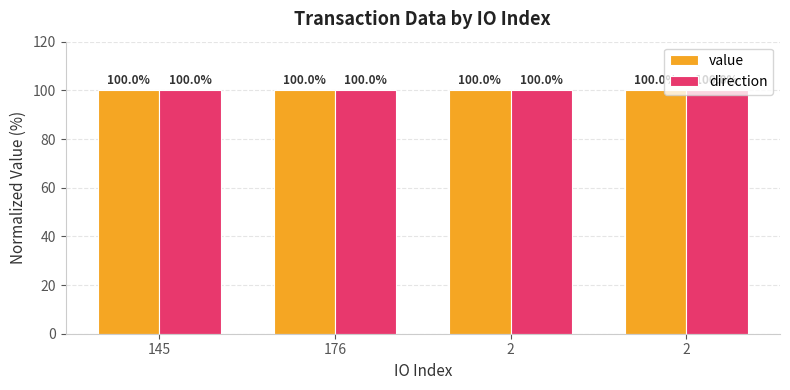

True or false: direction has a value of 58.9 at 2.

False